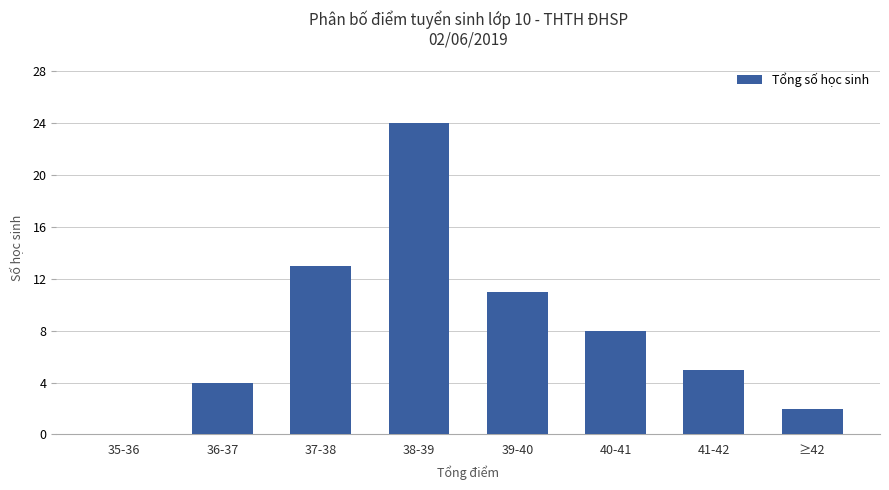

Is it true that the value at 37-38 is 6?

False